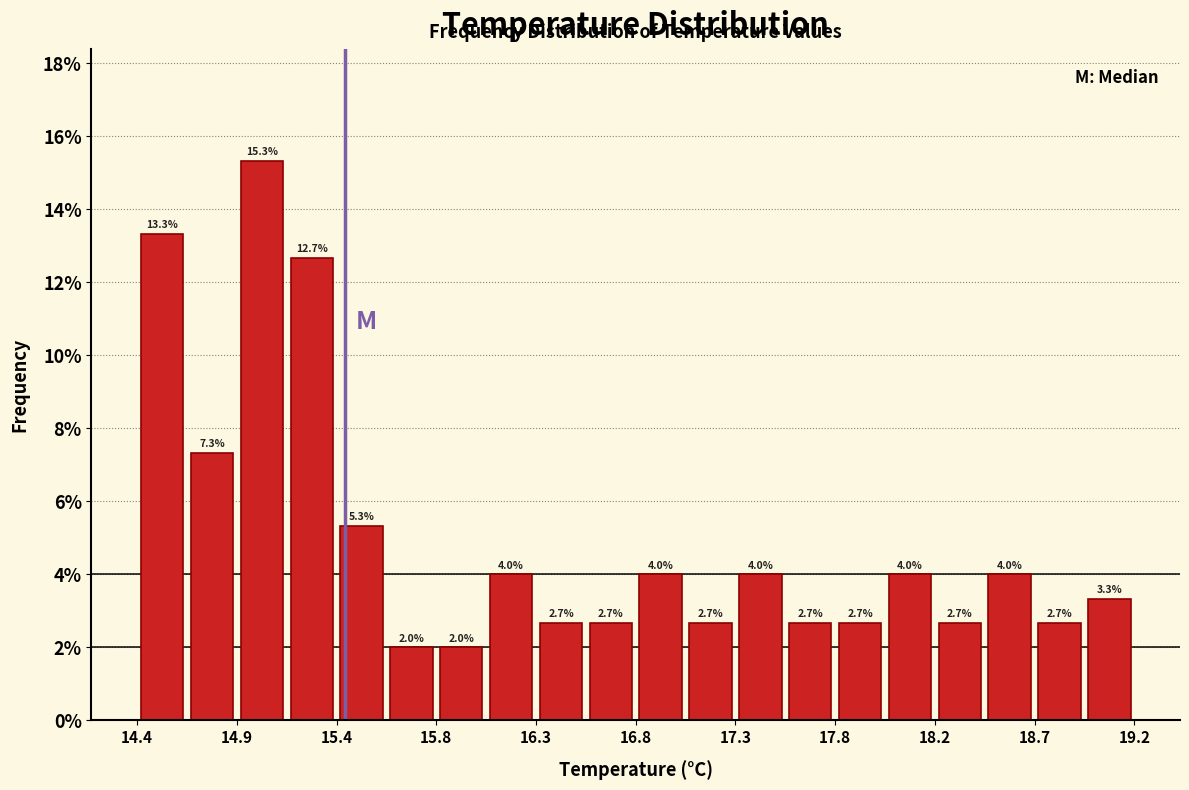

Reading left to right, list every bar in this chart as the range it spans on the x-axis followed by its height. The bar edges are not printed on the chart, so give them approximately, as read against the axis.

14.40 to 14.64: 13.3
14.64 to 14.88: 7.3
14.88 to 15.12: 15.3
15.12 to 15.36: 12.7
15.36 to 15.60: 5.3
15.60 to 15.84: 2.0
15.84 to 16.08: 2.0
16.08 to 16.32: 4.0
16.32 to 16.56: 2.7
16.56 to 16.80: 2.7
16.80 to 17.04: 4.0
17.04 to 17.28: 2.7
17.28 to 17.52: 4.0
17.52 to 17.76: 2.7
17.76 to 18.00: 2.7
18.00 to 18.24: 4.0
18.24 to 18.48: 2.7
18.48 to 18.72: 4.0
18.72 to 18.96: 2.7
18.96 to 19.20: 3.3